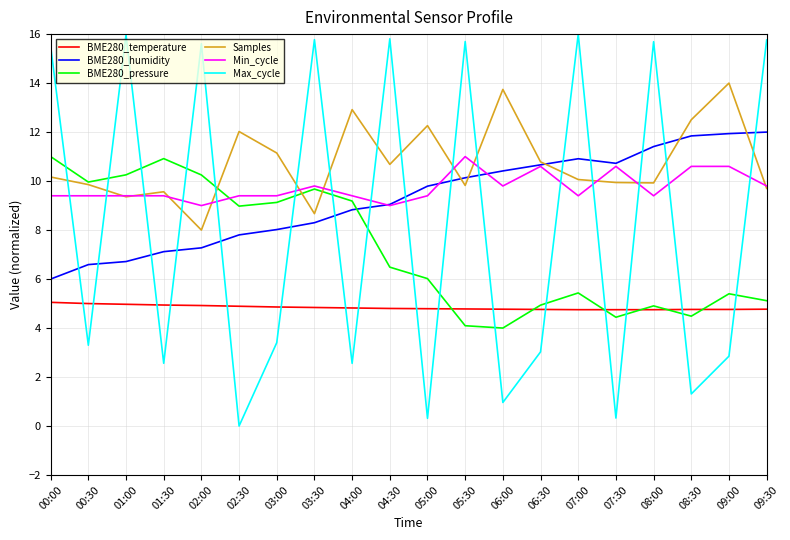

Where is the first local maximum for Max_cycle?

01:00